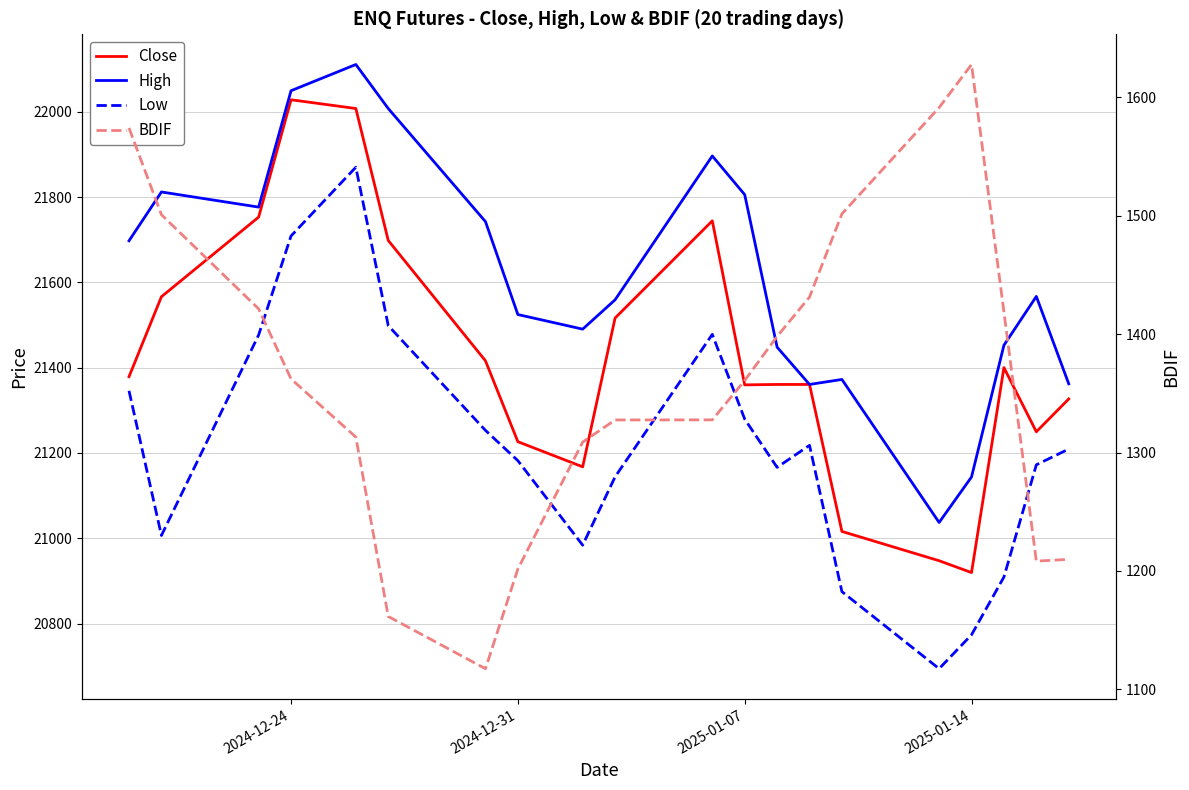

Which series has the widest spread of values?

Low